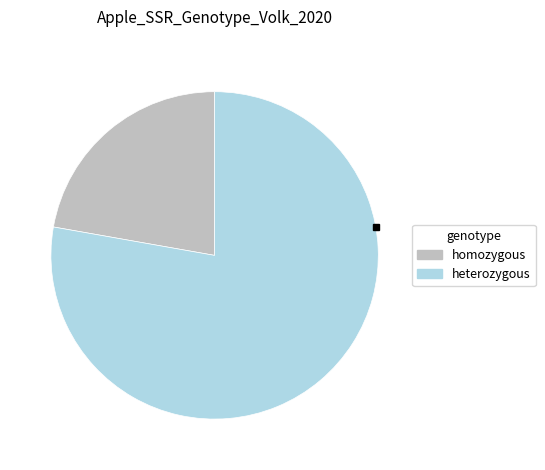

Is there any slice that represents more than half of the pie?

Yes